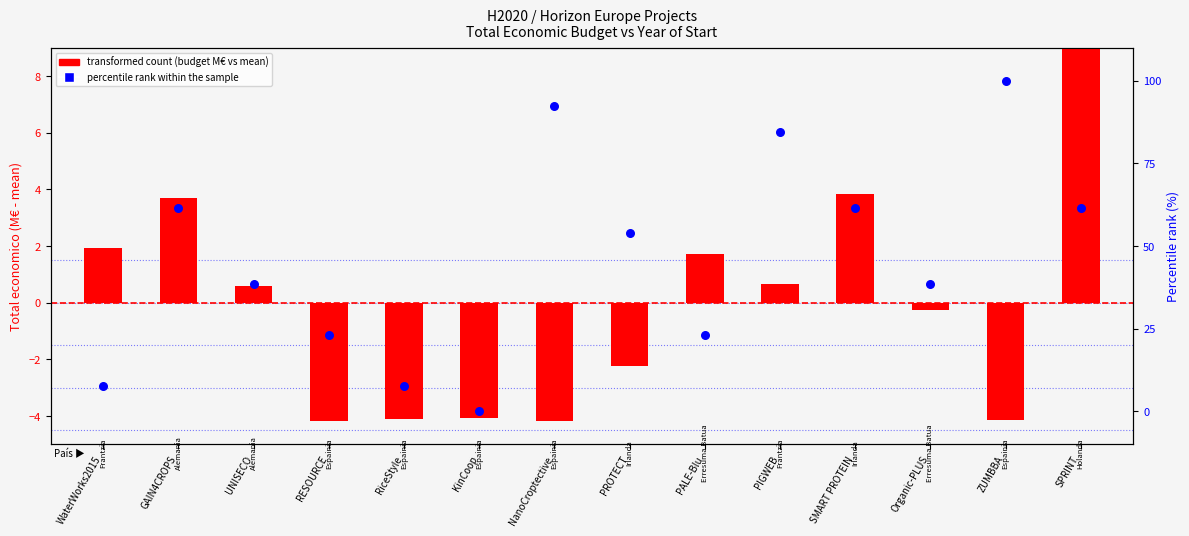

What is the total value across all series at ZUMBBA?

95.9